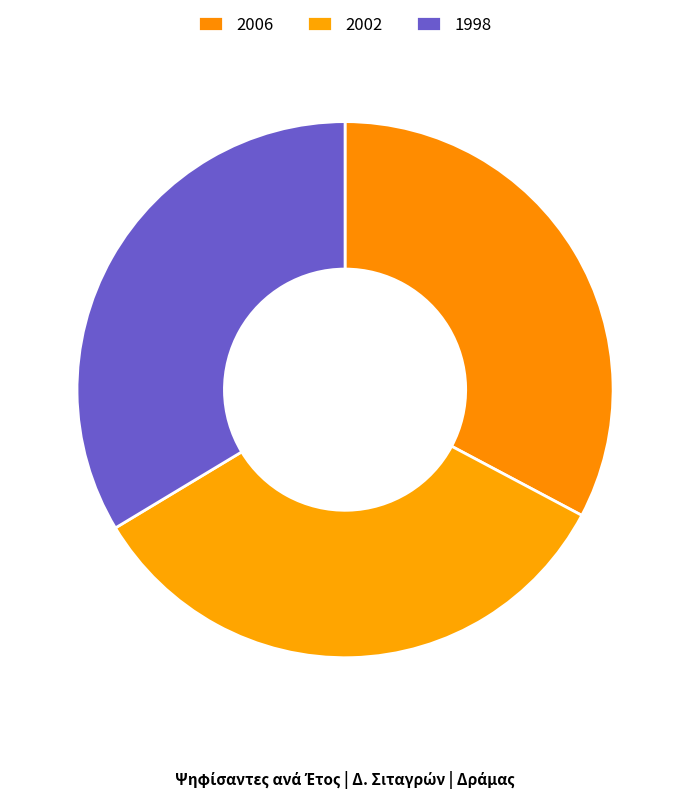

Does 2002 account for over 50% of the chart?

No